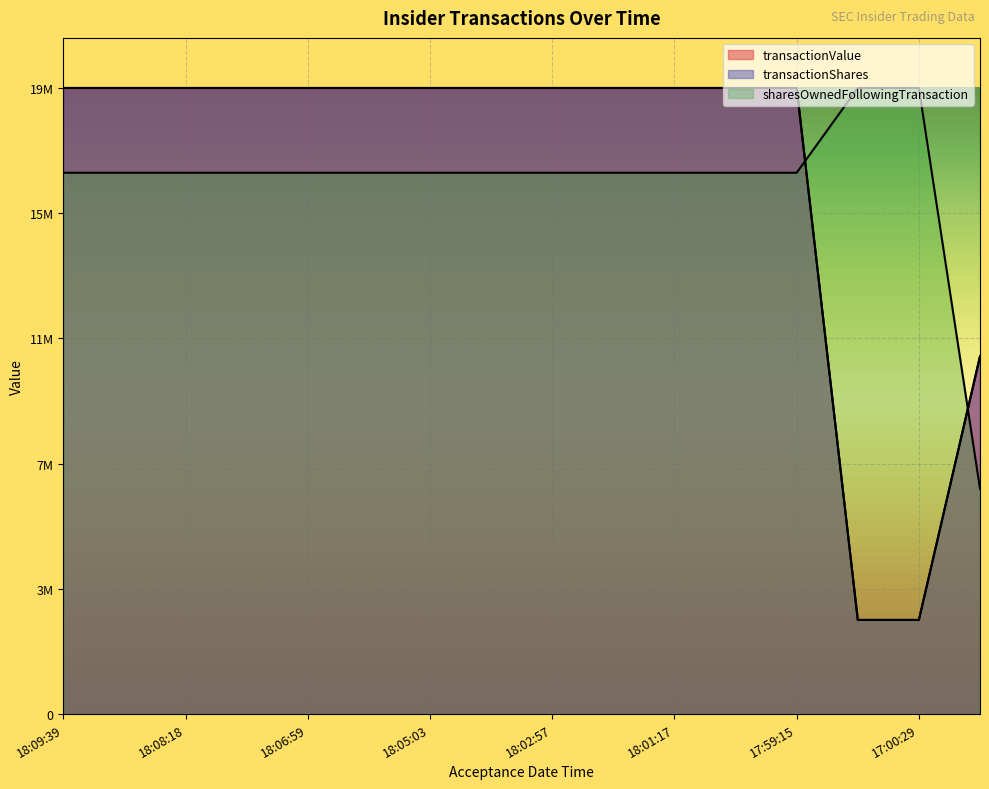

True or false: transactionValue has more than 0 interior local peaks.

False